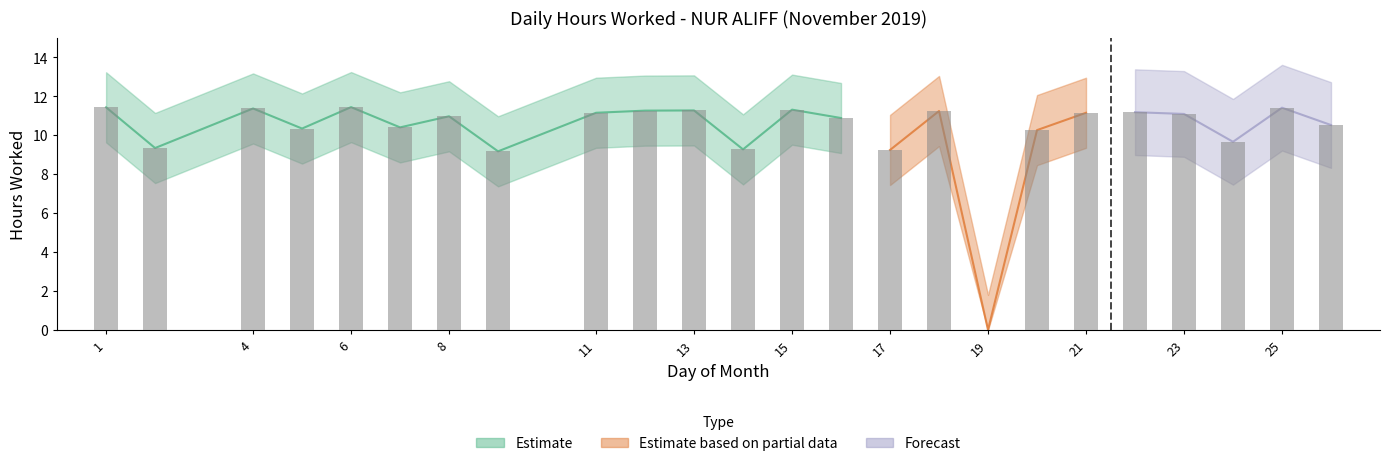

Is it true that the value at 23 is 19.5?

False